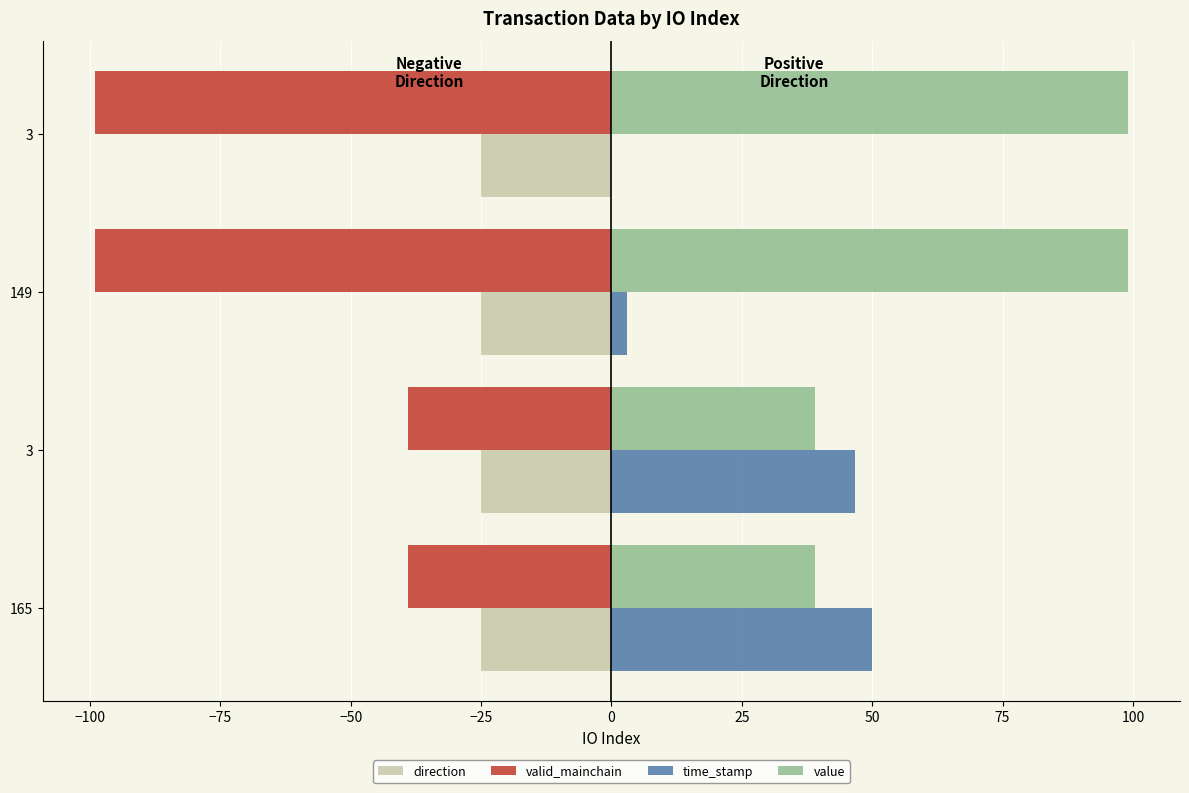

What are all the series names shown in the legend?

direction, valid_mainchain, time_stamp, value